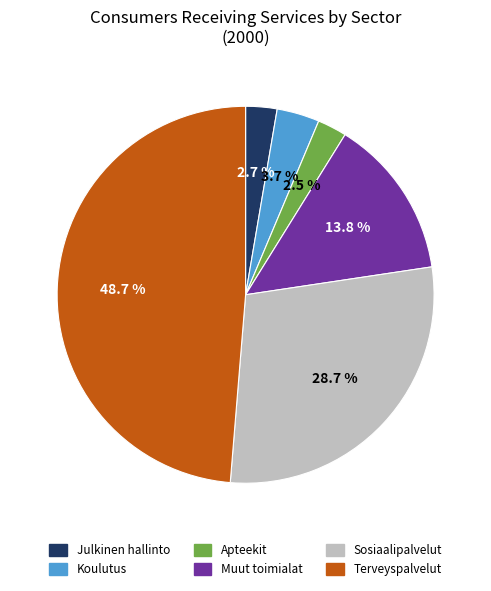

What portion of the pie excludes Koulutus?

96.3%